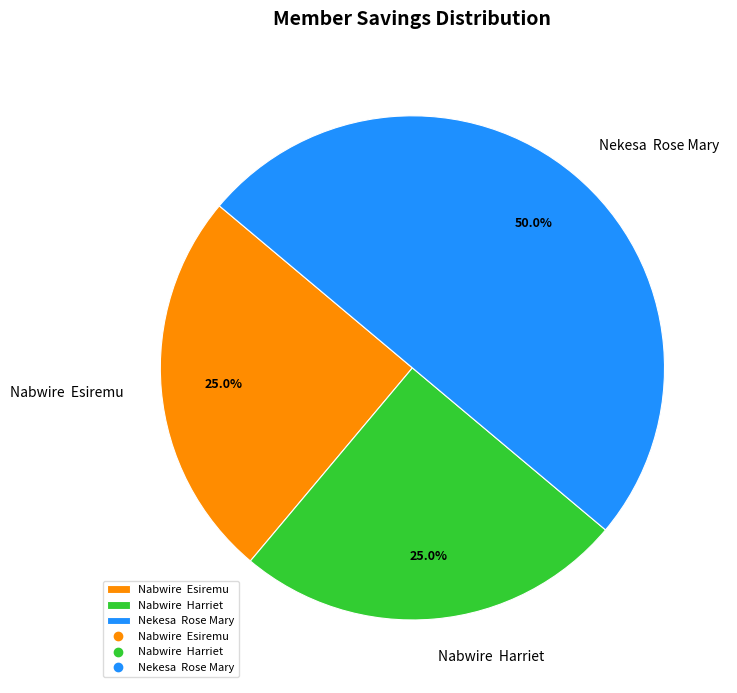

Which category has the biggest portion of the pie?

Nekesa Rose Mary